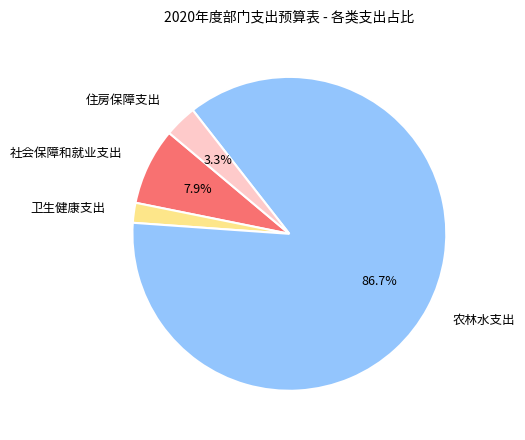

True or false: 农林水支出 accounts for 87% of the total.

True